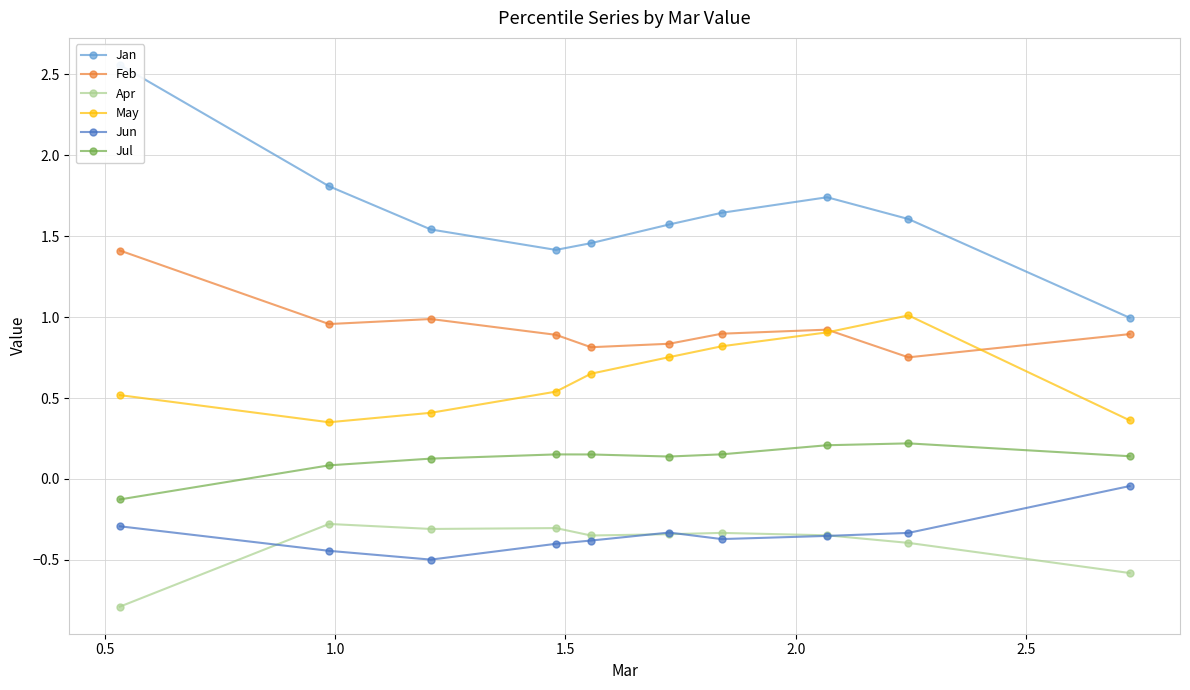

What is the value of the May point at the 8th from the left?

0.9